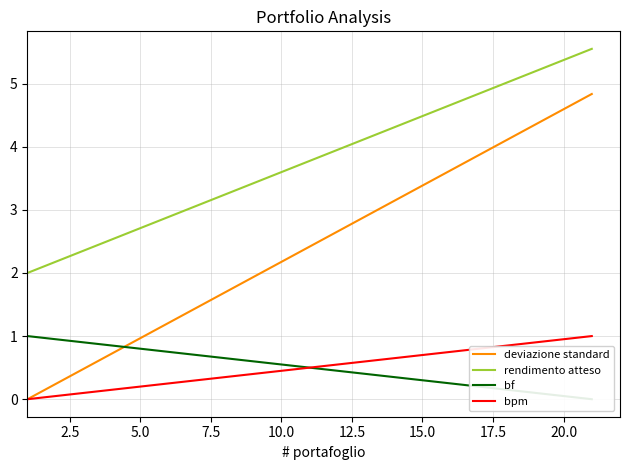

True or false: bpm has a value of 0.7 at 15.0.

True